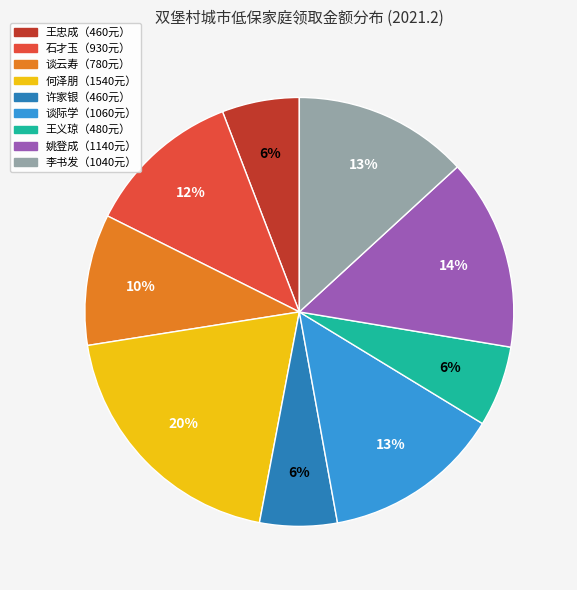

To the nearest percent, what is the average slice percentage?

11%